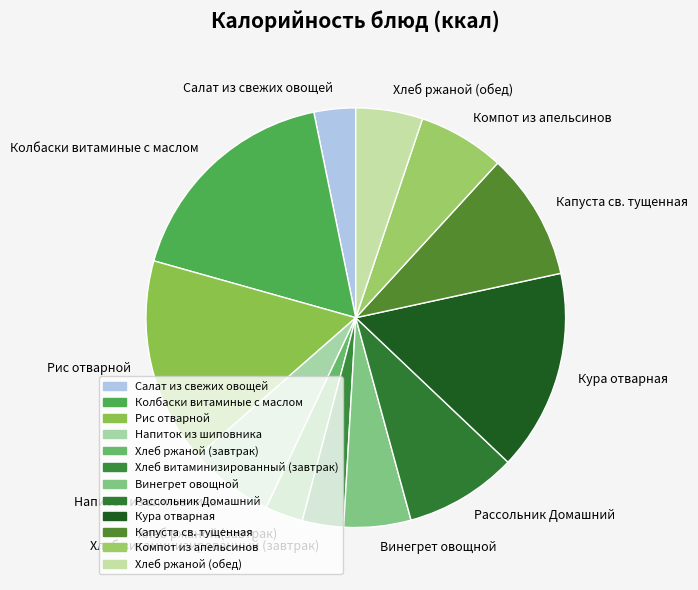

Combined, do Хлеб ржаной (завтрак) and Хлеб витаминизированный (завтрак) account for over 50%?

No